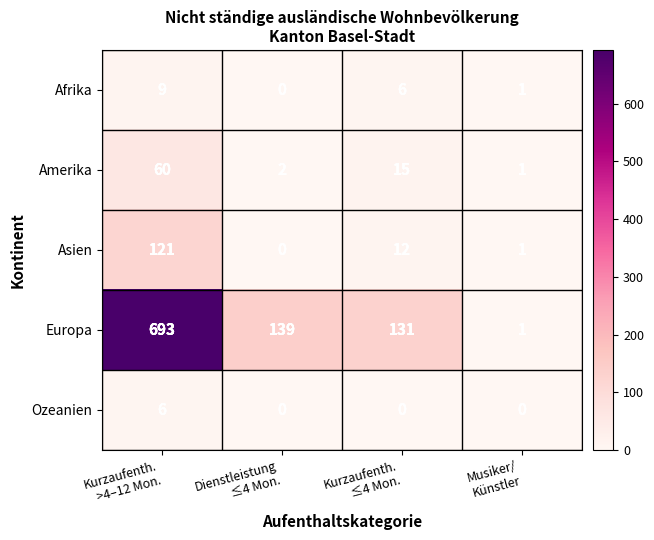

Count the Afrika values in the range 1 to 9.

3